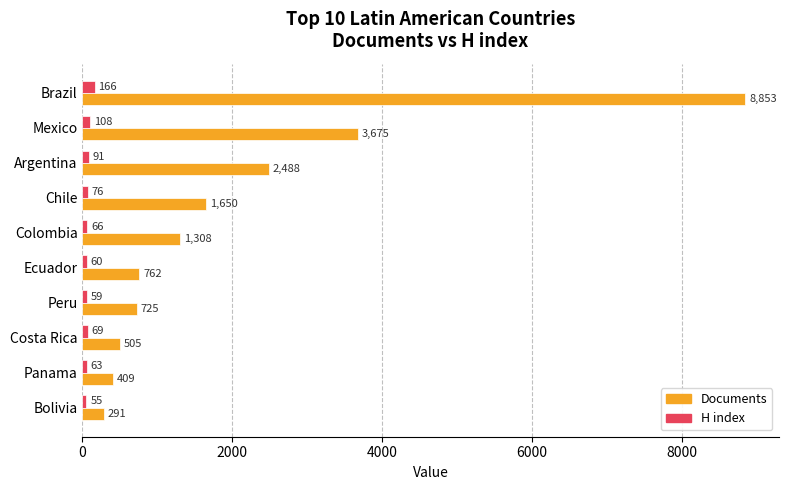

What are all the series names shown in the legend?

Documents, H index